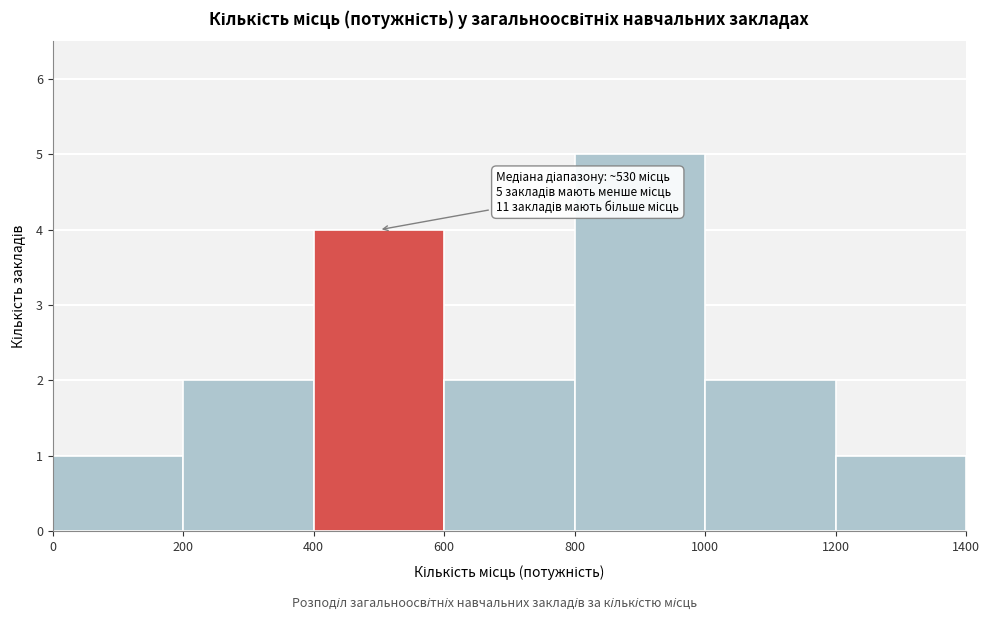

Which range on the x-axis has the tallest bar?

800 to 1000